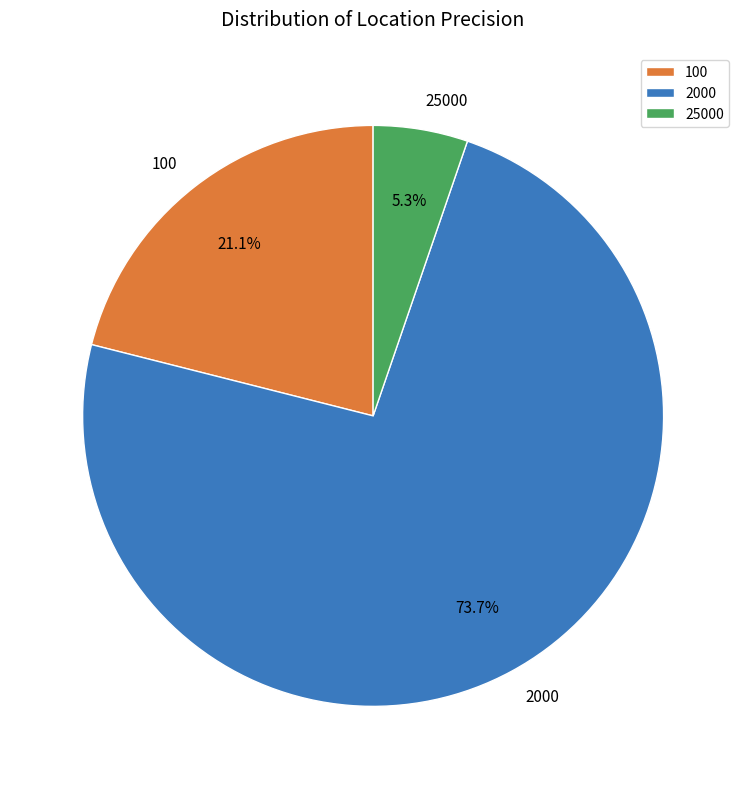

Rank the categories by value from lowest to highest.

25000, 100, 2000